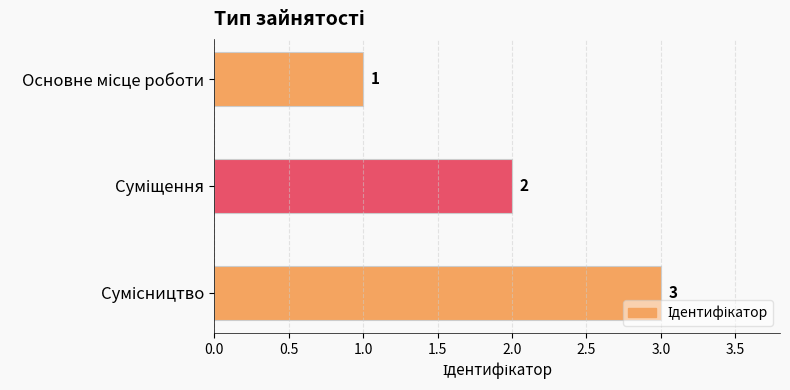

Count the number of data series in this chart.

1